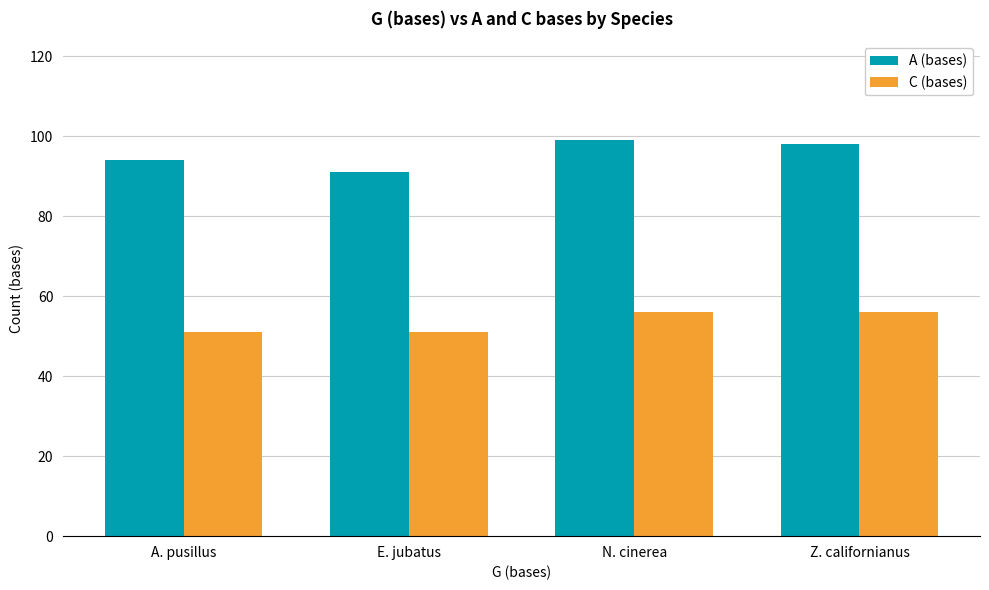

The value of C (bases) at E. jubatus is 51. True or false?

True